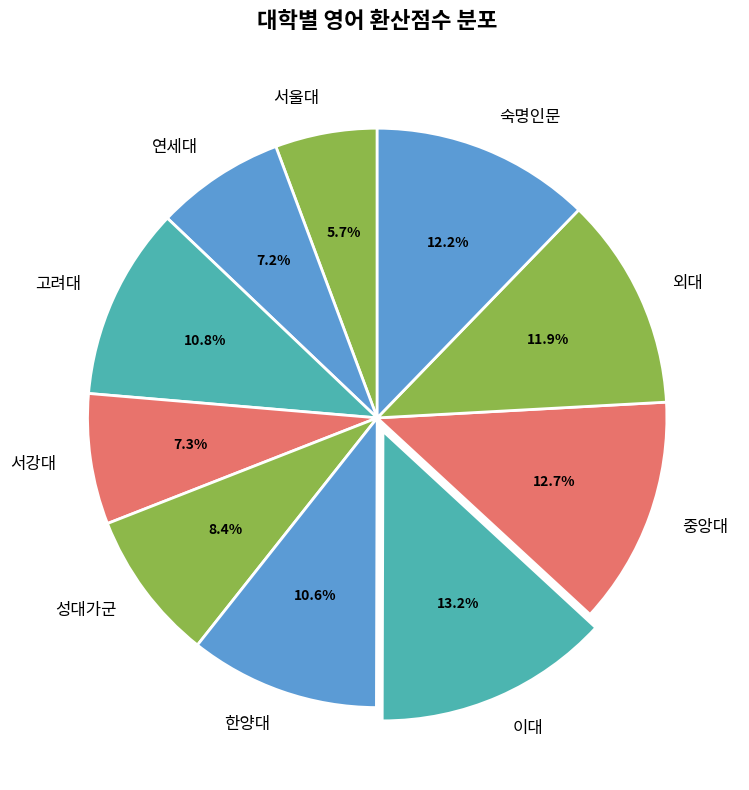

Which has a higher value, 성대가군 or 숙명인문?

숙명인문